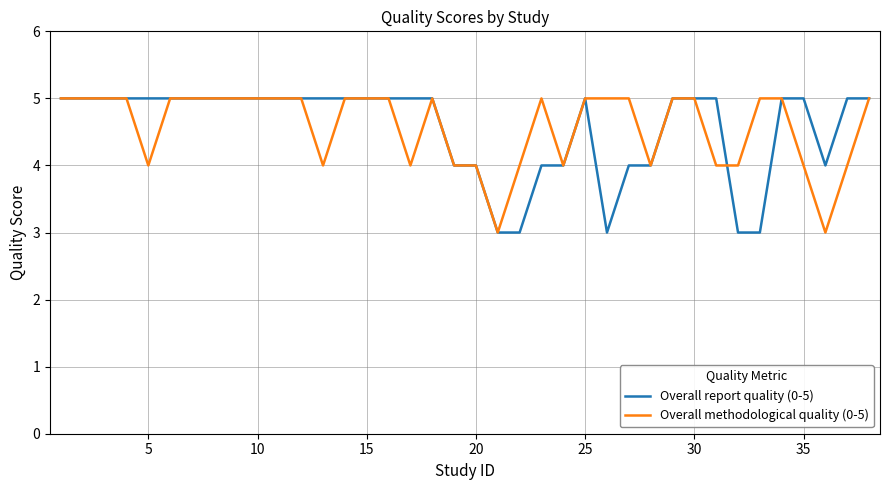

What is the difference between the maximum and minimum values in the Overall report quality (0-5) series?

2